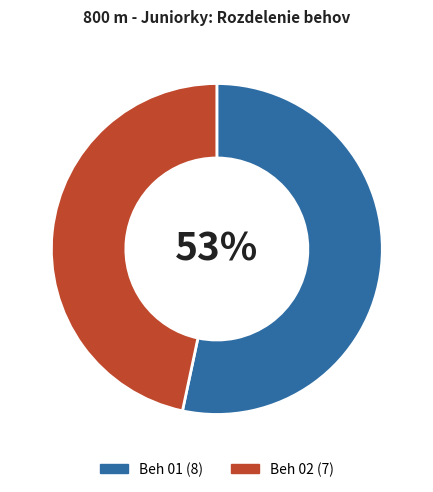

Combined, do Beh 01 and Beh 02 account for over 50%?

Yes